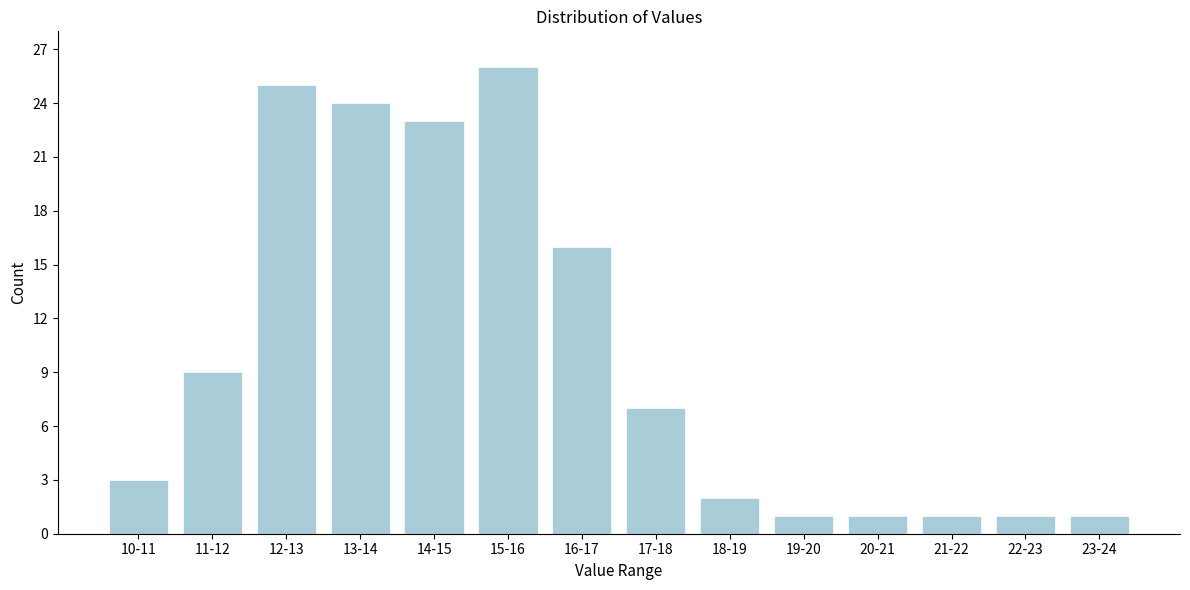

Reading left to right, transcribe all the data shown in this chart.

10-11=3	11-12=9	12-13=25	13-14=24	14-15=23	15-16=26	16-17=16	17-18=7	18-19=2	19-20=1	20-21=1	21-22=1	22-23=1	23-24=1